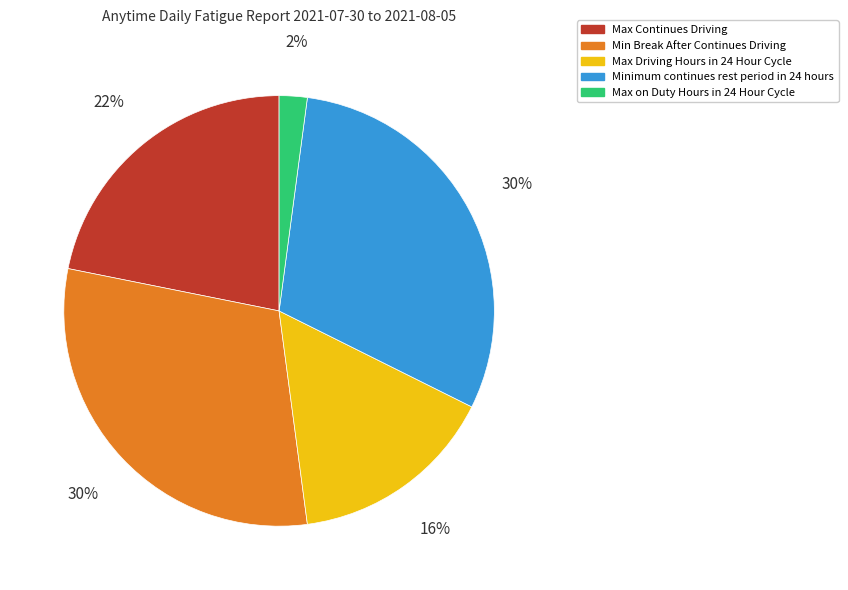

Combined, do Minimum continues rest period in 24 hours and Max on Duty Hours in 24 Hour Cycle account for over 50%?

No